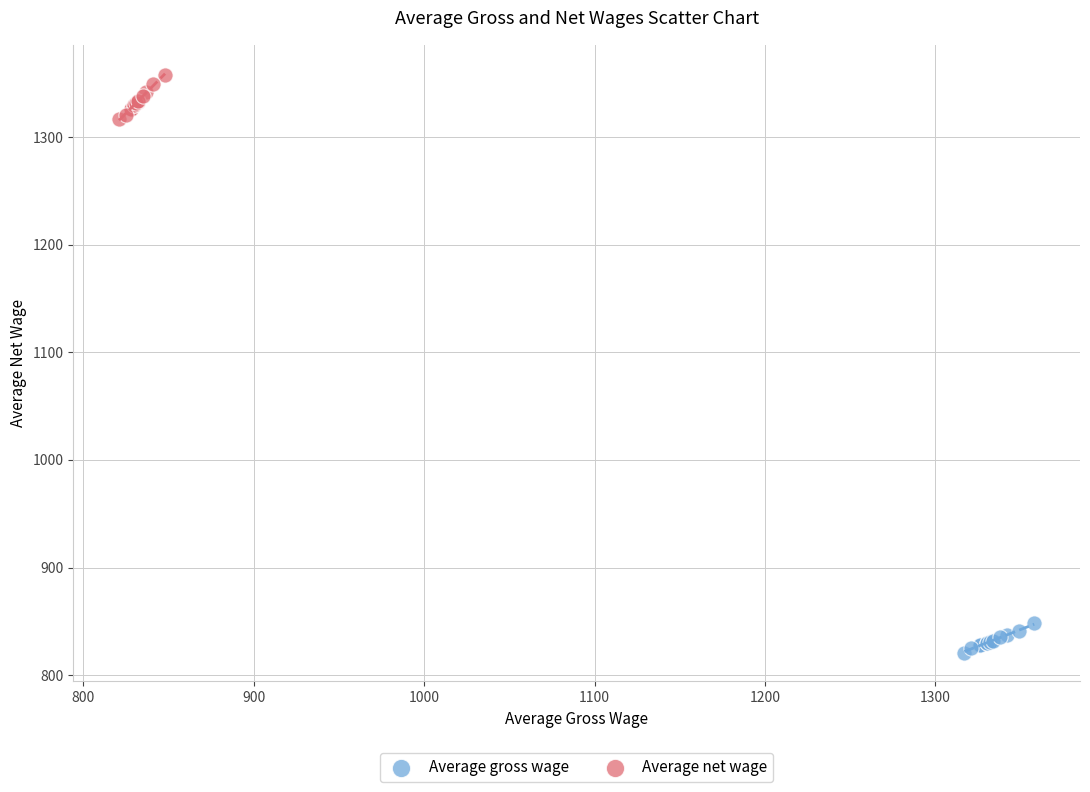

What are all the series names shown in the legend?

Average gross wage, Average net wage